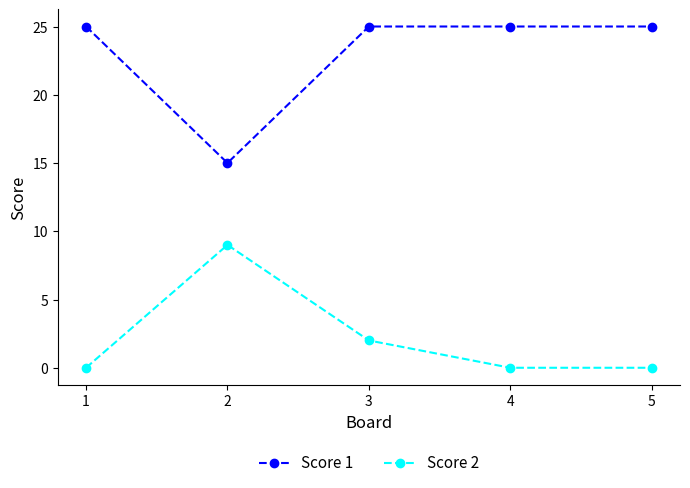

What is the maximum value shown in the chart?

25